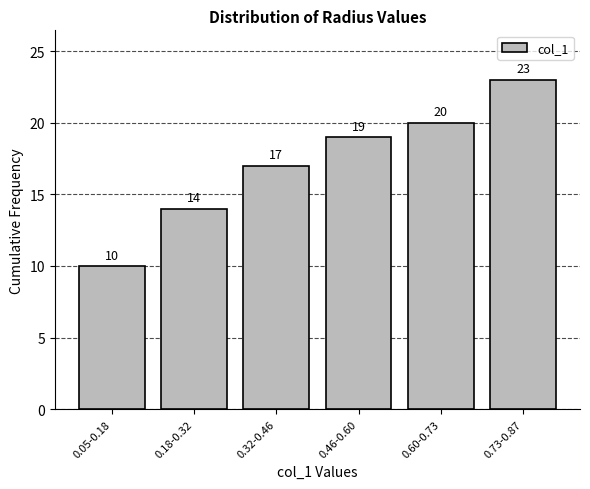

Reading left to right, transcribe all the data shown in this chart.

0.05-0.18=10	0.18-0.32=14	0.32-0.46=17	0.46-0.60=19	0.60-0.73=20	0.73-0.87=23